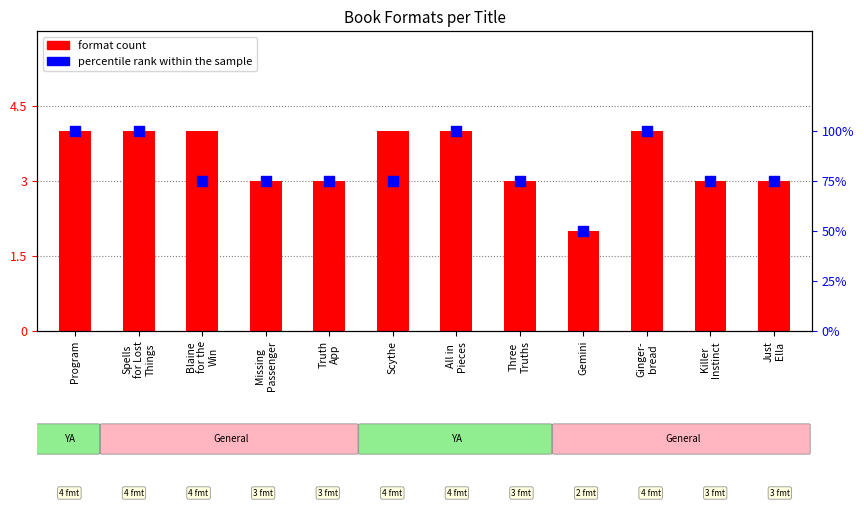

Which series reaches the maximum Y coordinate?

percentile rank within the sample